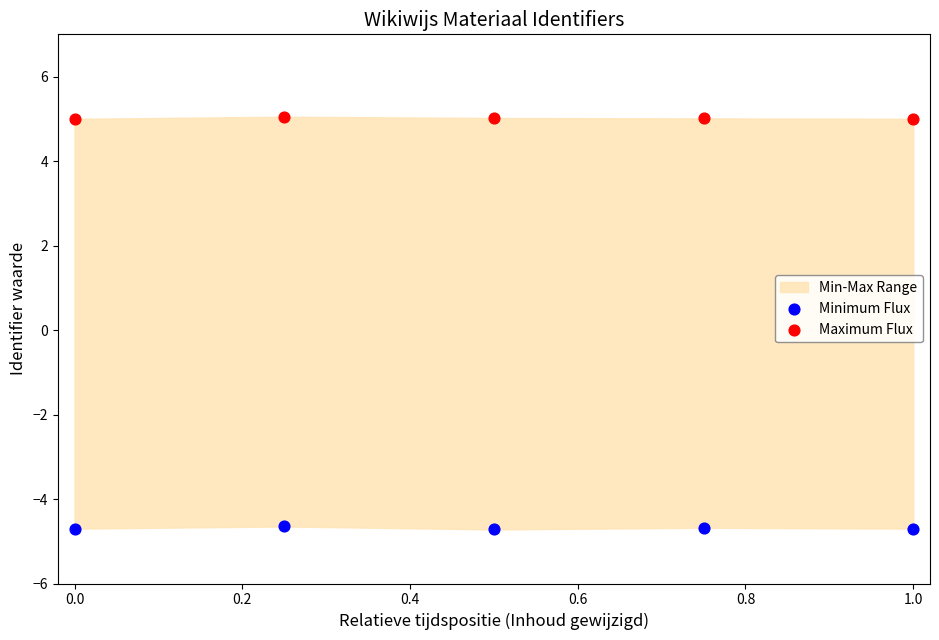

What is the X range (max minus min) for the scatter plot?

1.0